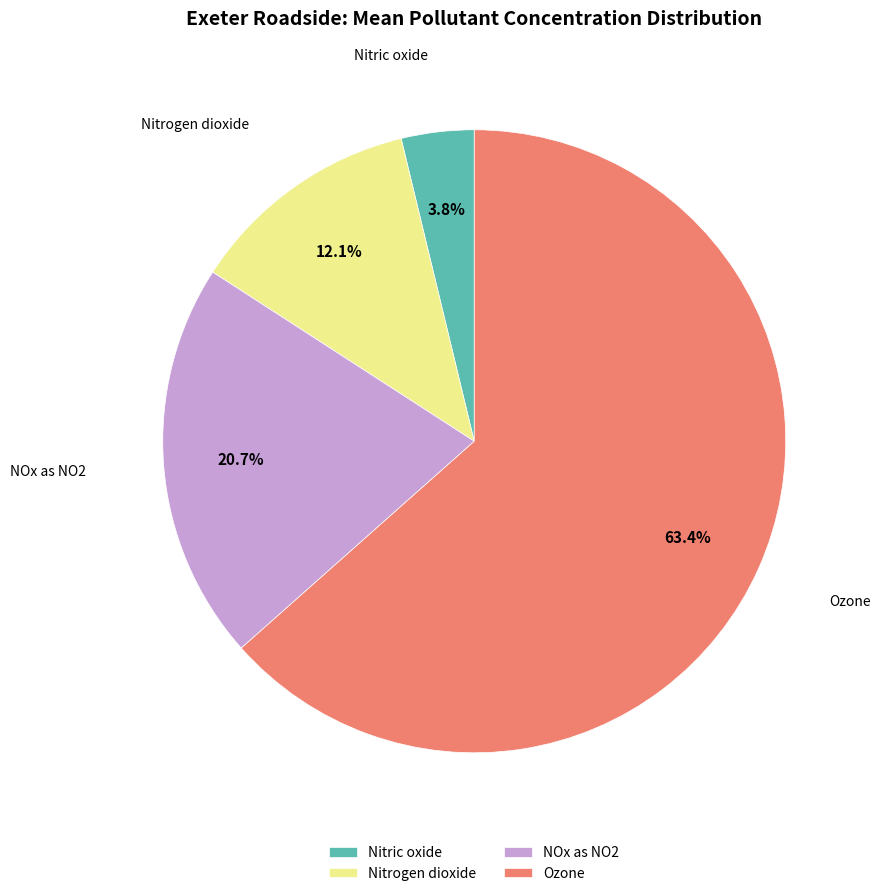

Between NOx as NO2 and Ozone, which is larger?

Ozone